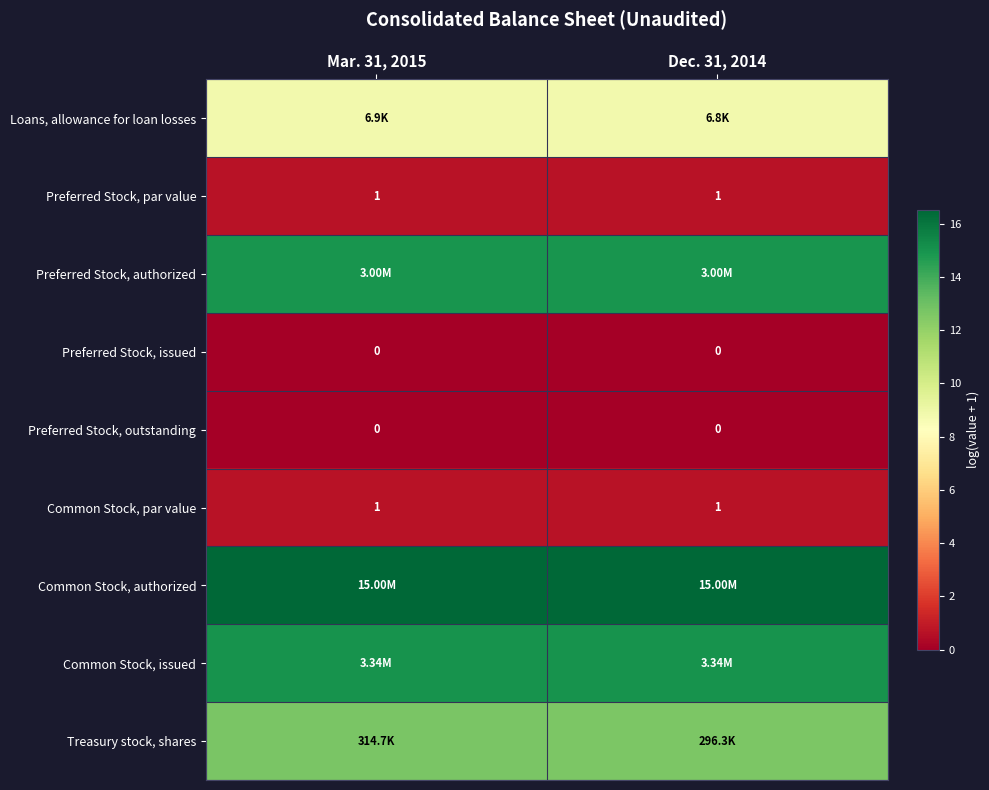

Is the value of row_4 at Mar. 31, 2015 greater than the value of row_1 at Mar. 31, 2015?

No